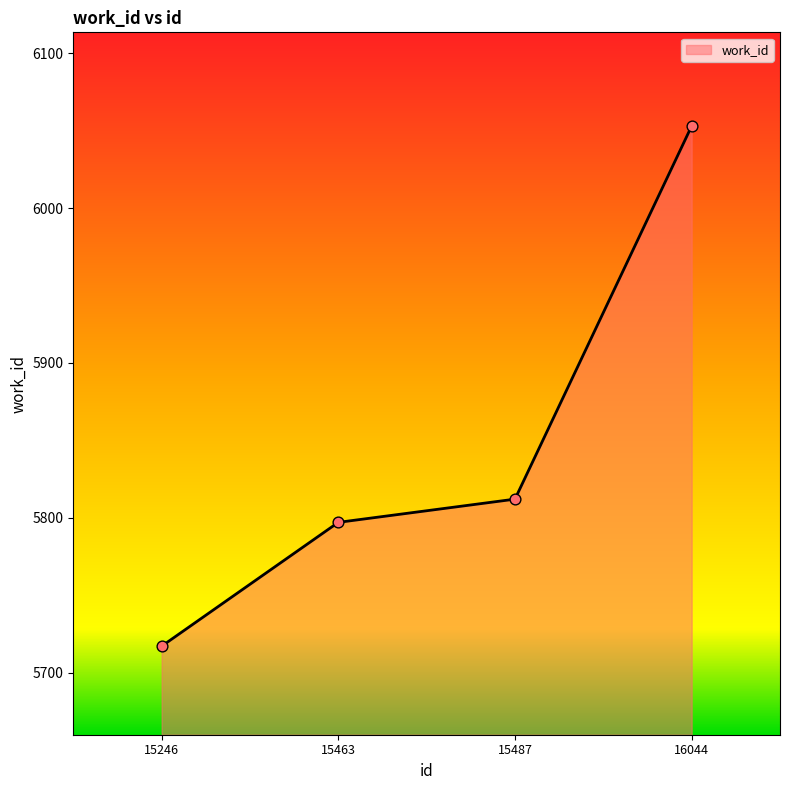

What is the change in value from 15246 to 15463?

+80